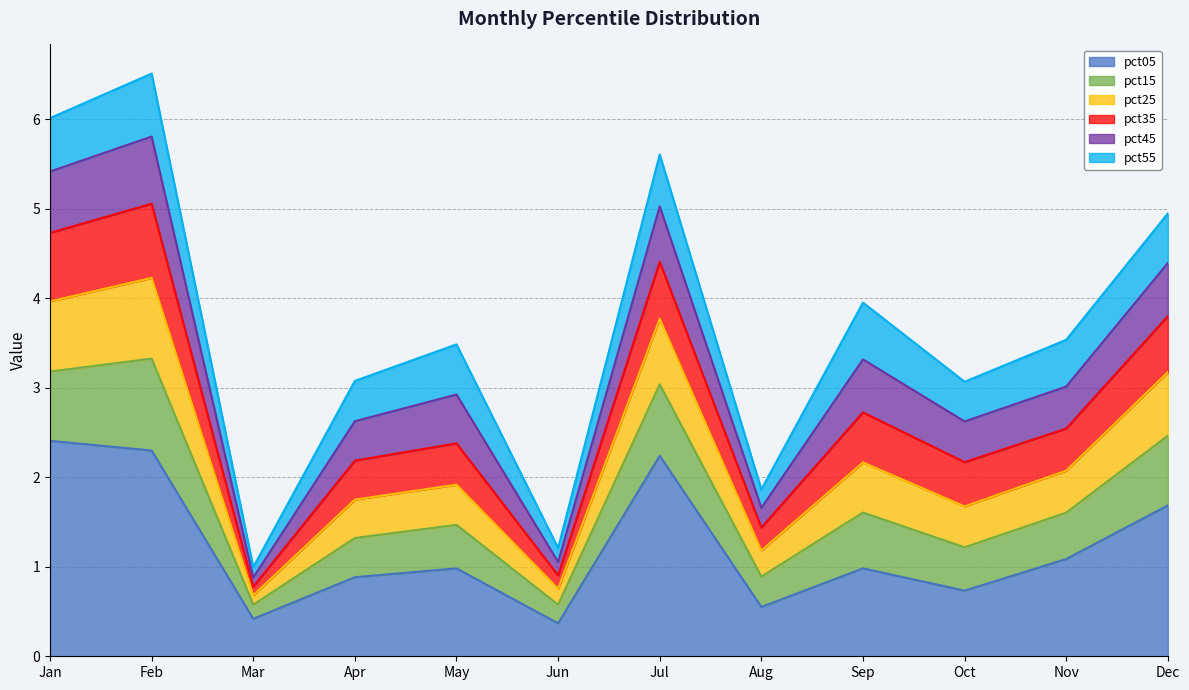

True or false: pct05 has a value of 1.0 at May.

True